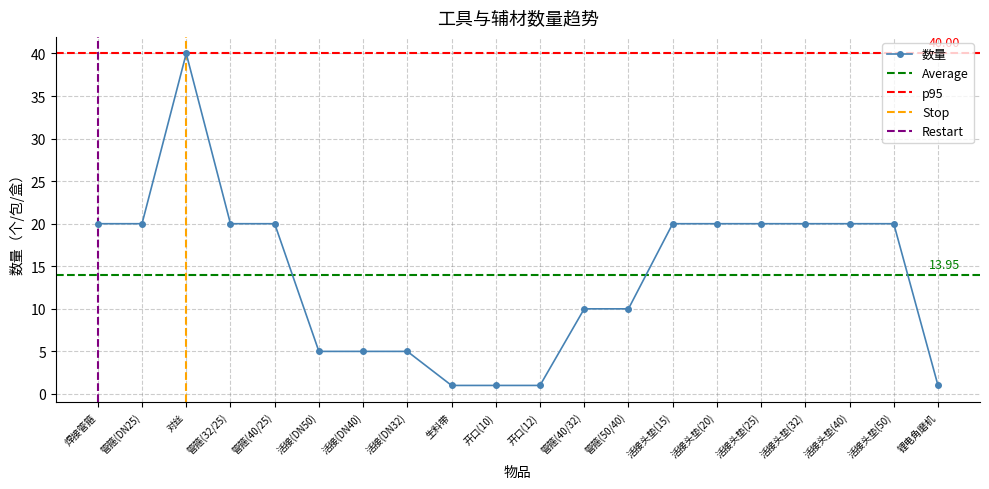

At which category does the chart reach its minimum across all series?

生料带